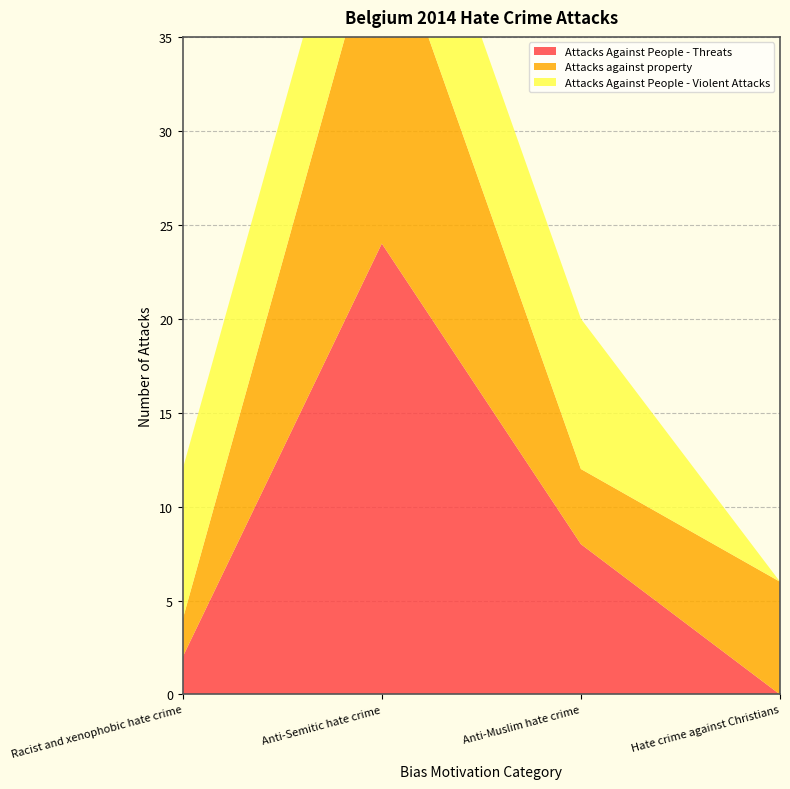

Reading right to left, transcribe all the data shown in this chart.

Attacks Against People - Threats: 0	8	24	2
Attacks against property: 6	4	18	2
Attacks Against People - Violent Attacks: 0	8	8	8